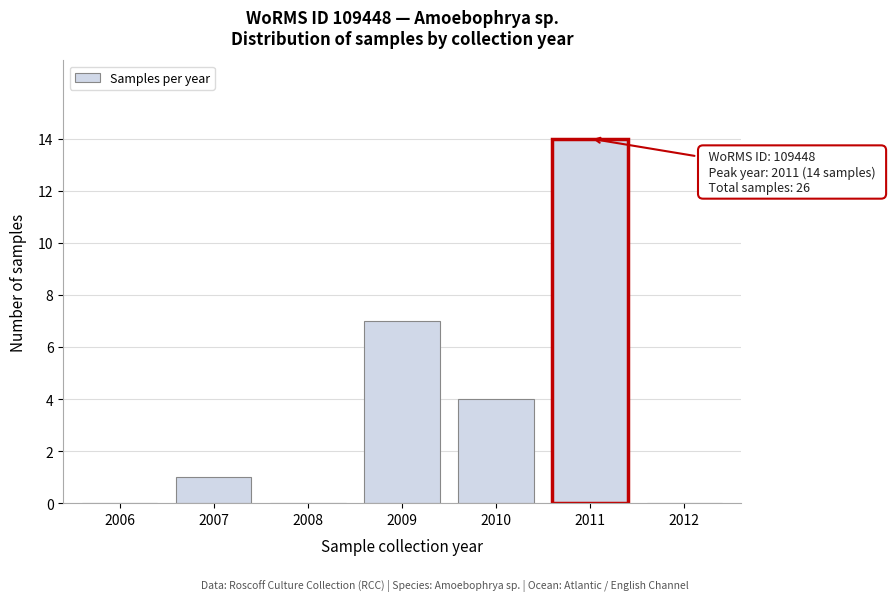

Reading left to right, transcribe all the data shown in this chart.

2006=0	2007=1	2008=0	2009=7	2010=4	2011=14	2012=0